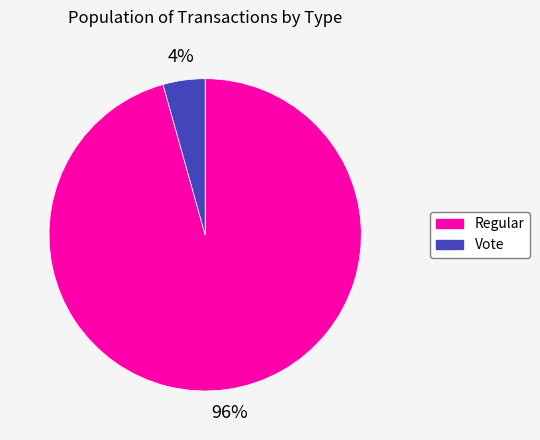

To the nearest percent, what percentage of the pie is Vote?

4%